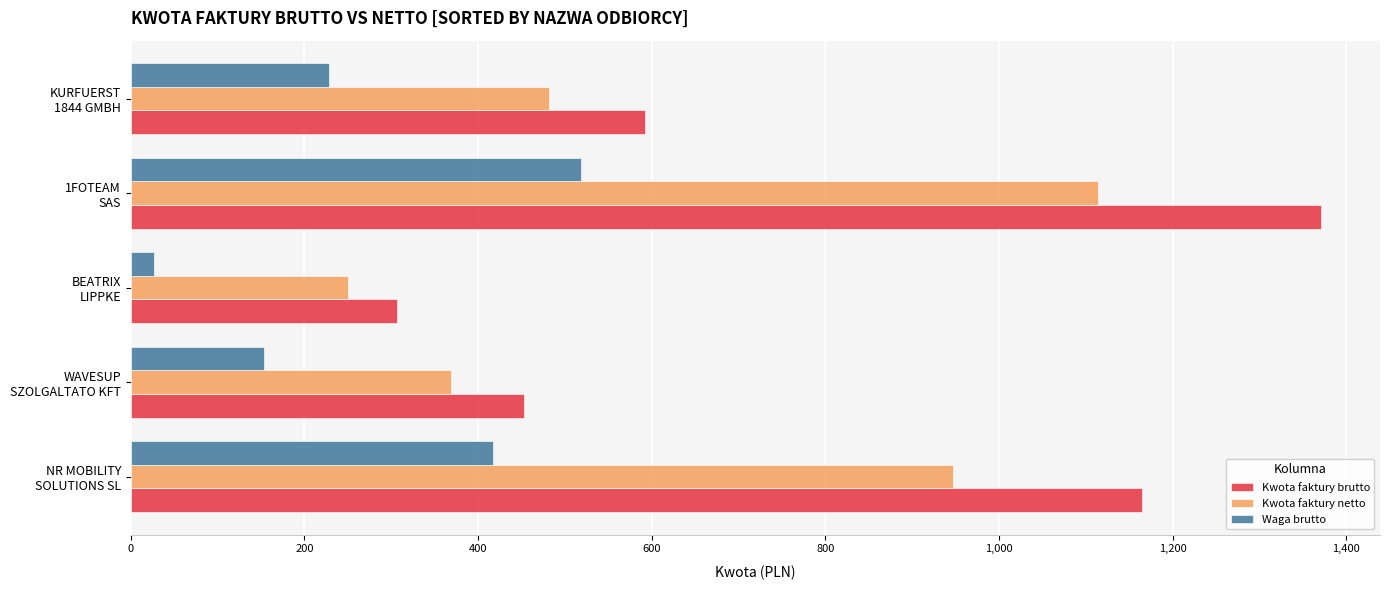

Which series has the largest range (max minus min)?

Kwota faktury brutto